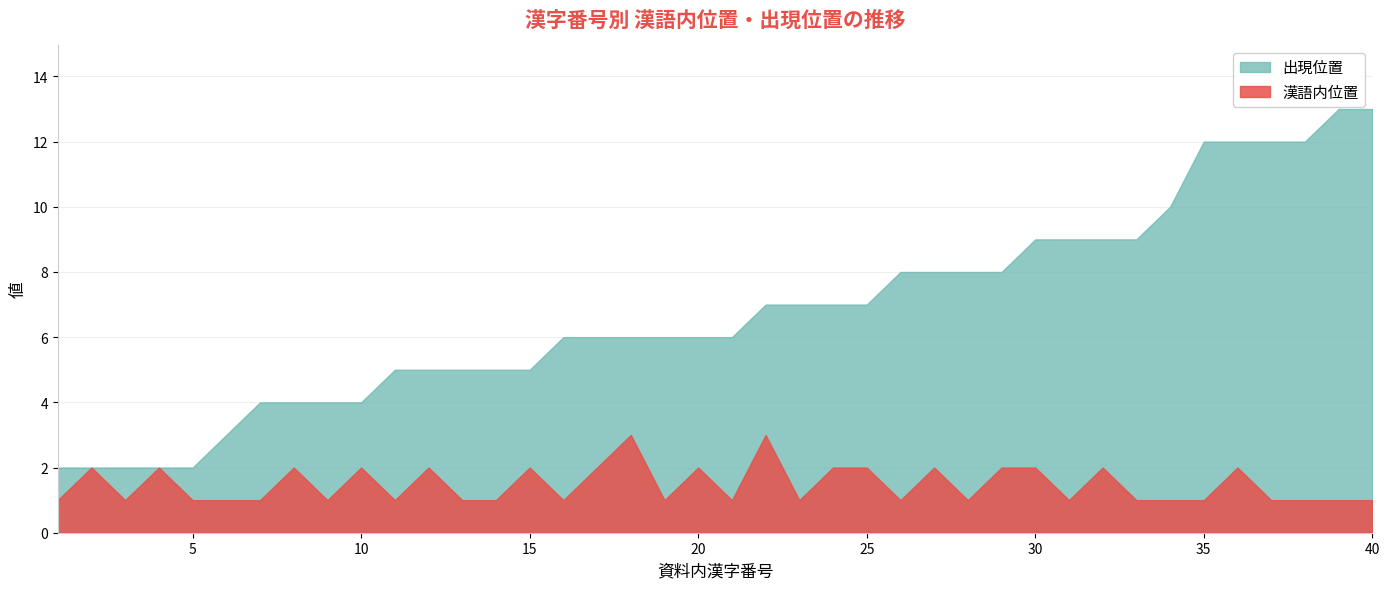

What is the value of the 漢語内位置 point at the 5th from the left?

1